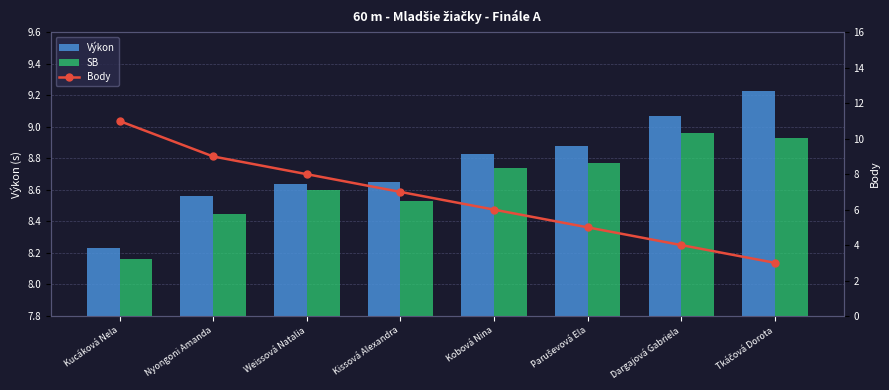

The value of Výkon at Kissová Alexandra is 3.6. True or false?

False